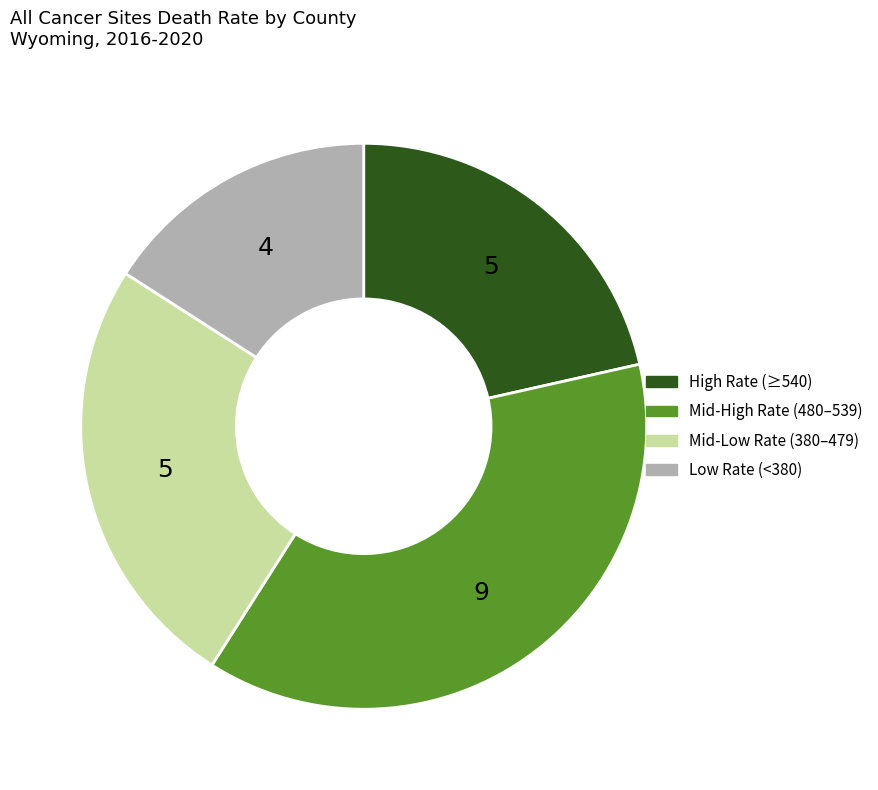

Is there any slice that represents more than half of the pie?

No